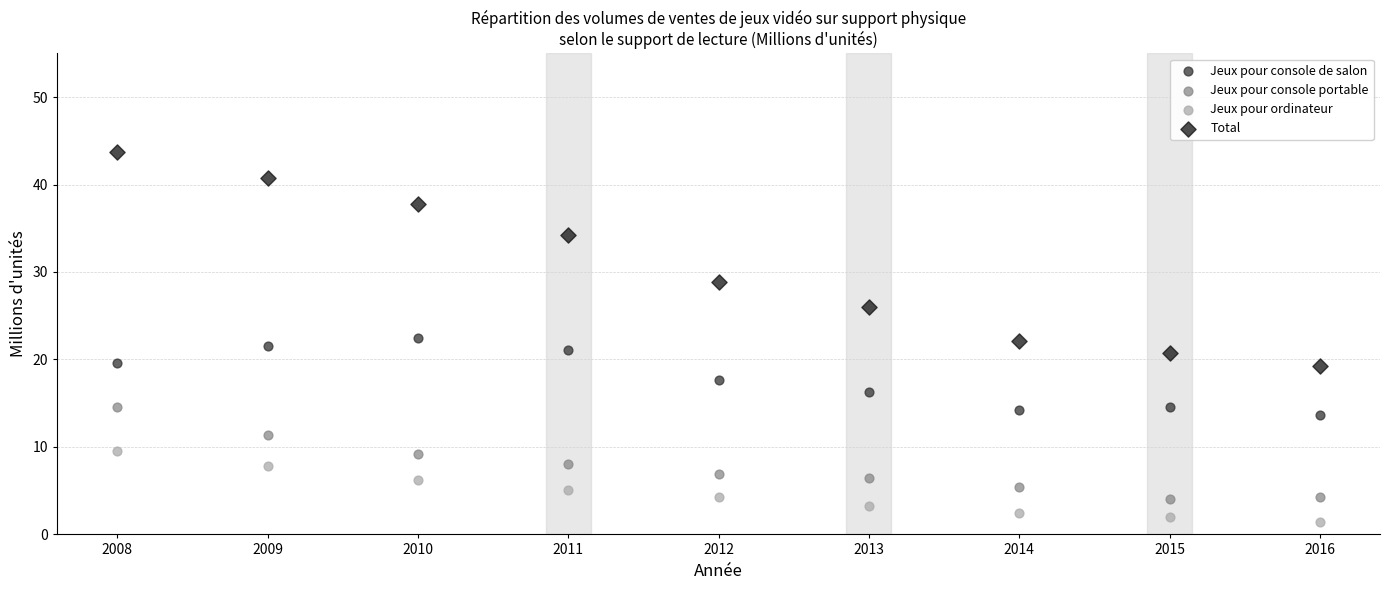

Across all data points, what is the range of X values (max minus min)?

8.0